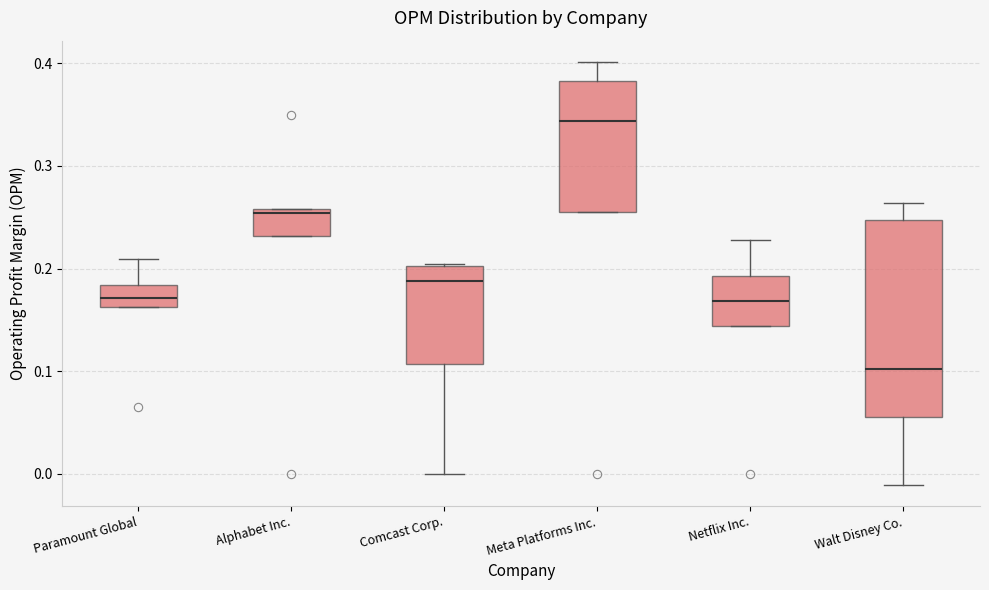

Which box has the highest median line?

Meta Platforms Inc.